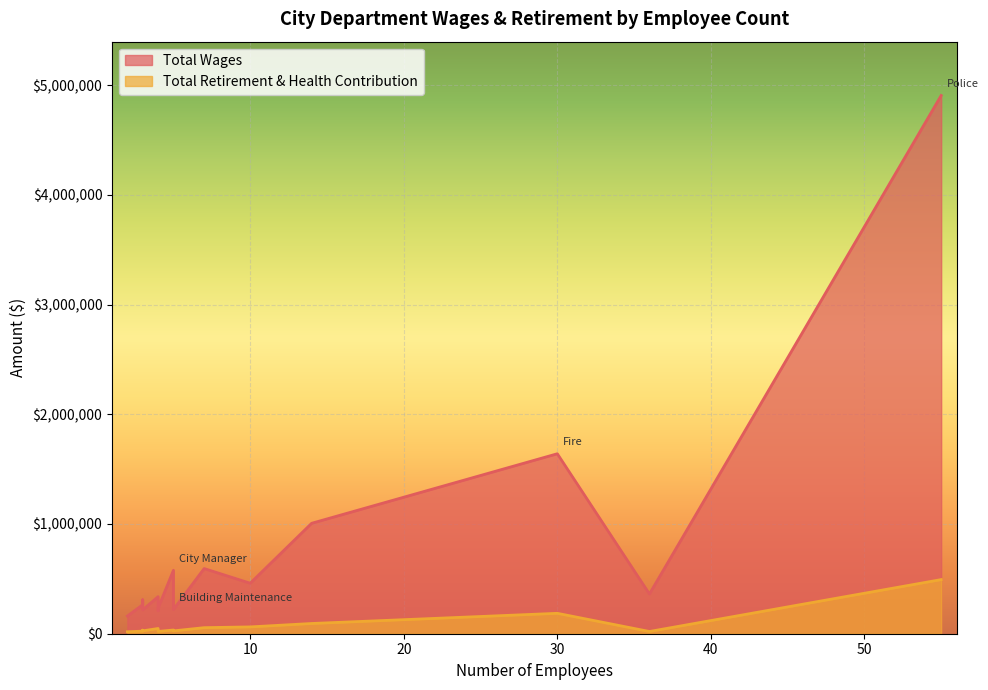

What is the average value of the Total Retirement & Health Contribution series?

78046